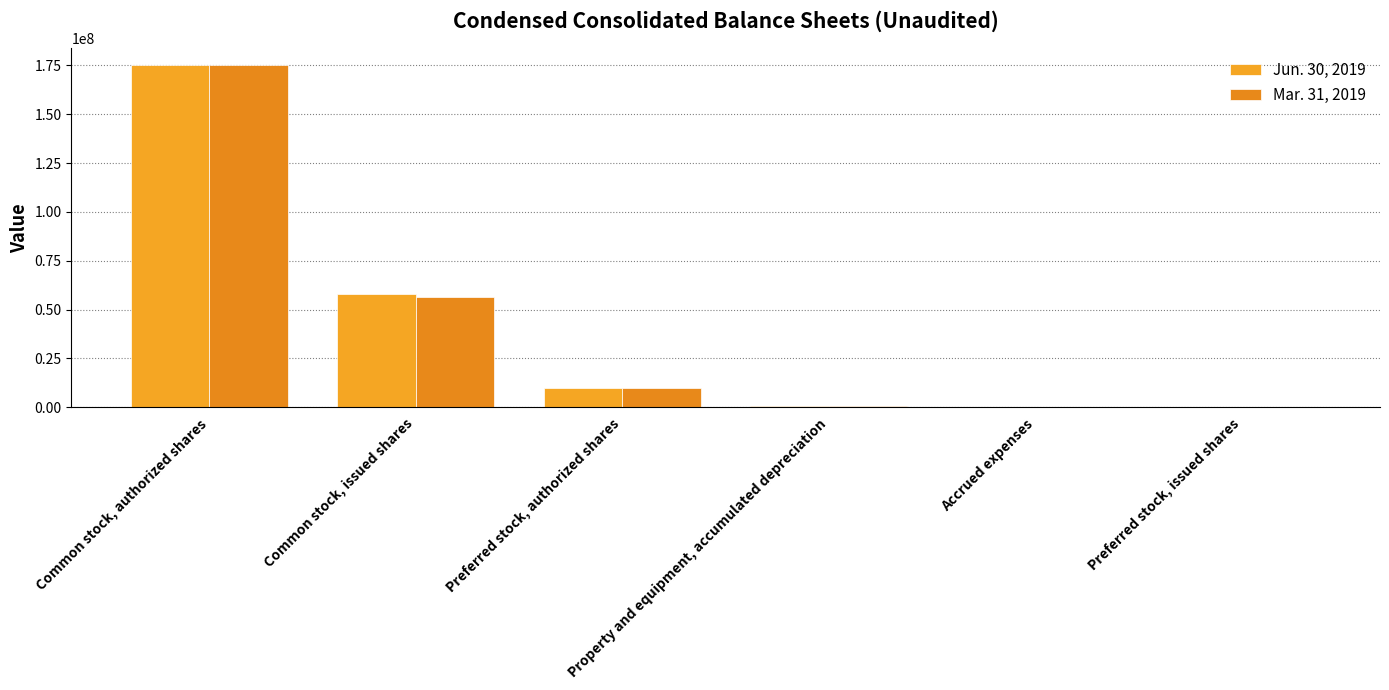

The Mar. 31, 2019 series shows 101103826 at Common stock, issued shares. True or false?

False